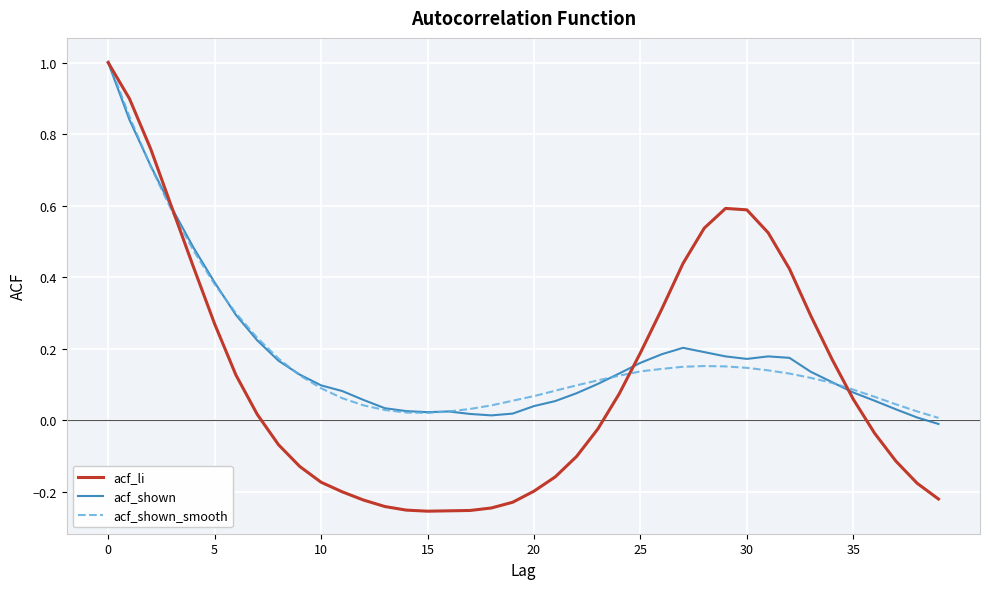

Which series has the widest spread of values?

acf_li